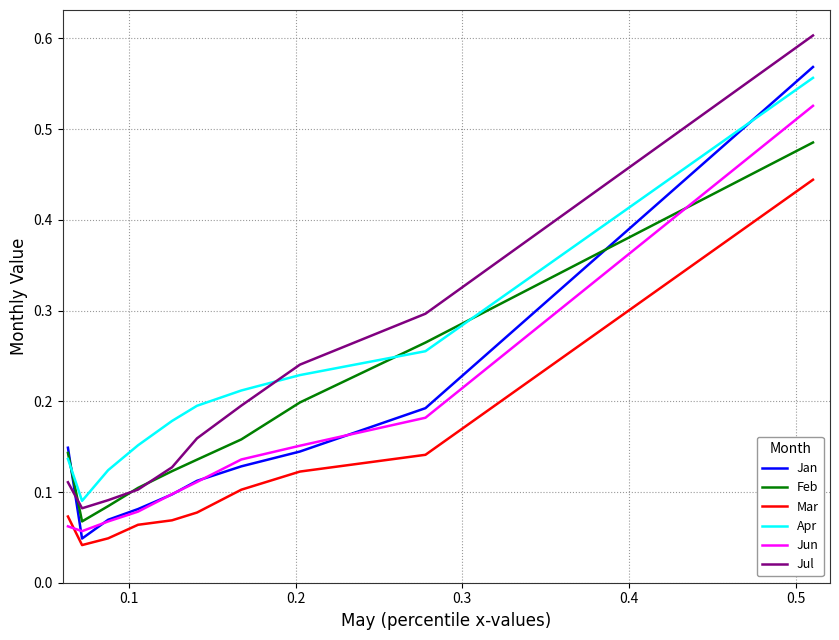

True or false: Mar and Apr intersect in this chart.

False